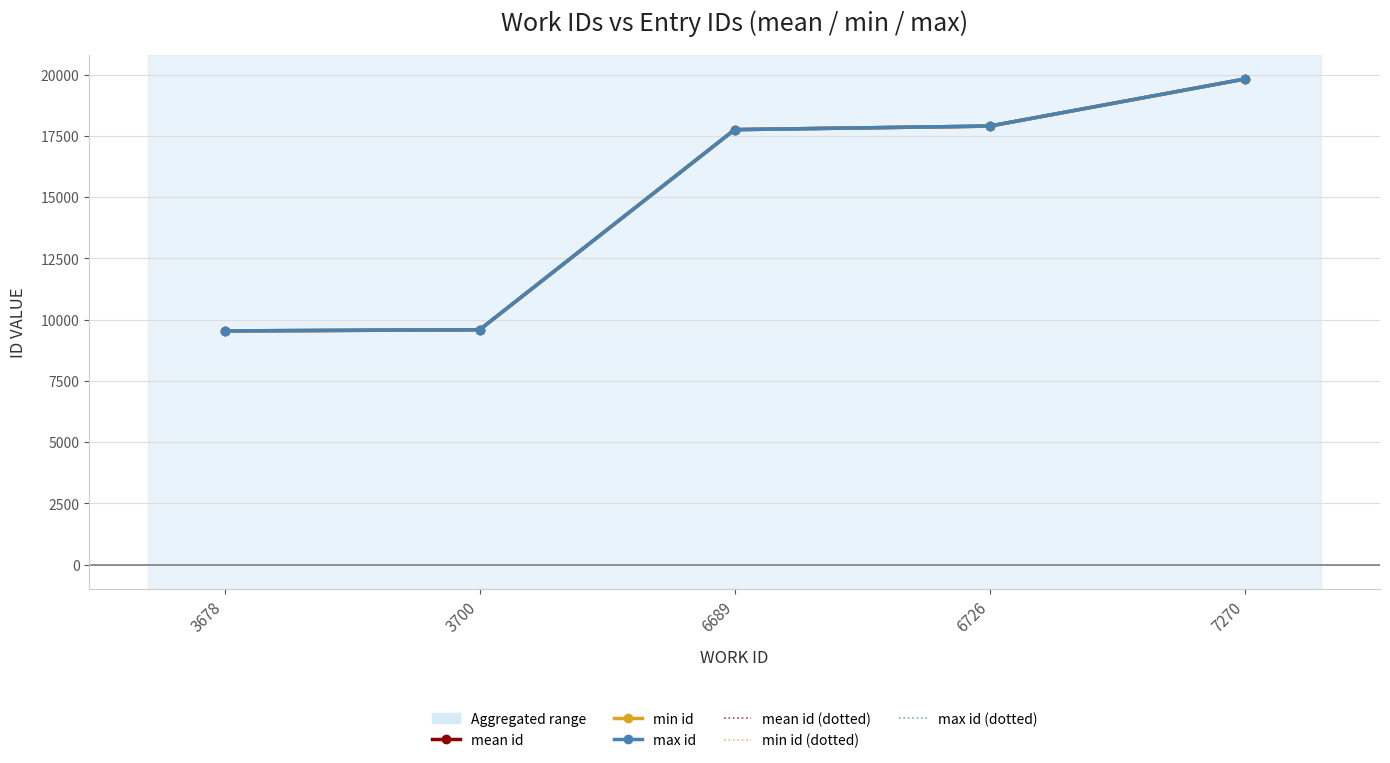

At which category is the sum across all series the highest?

7270